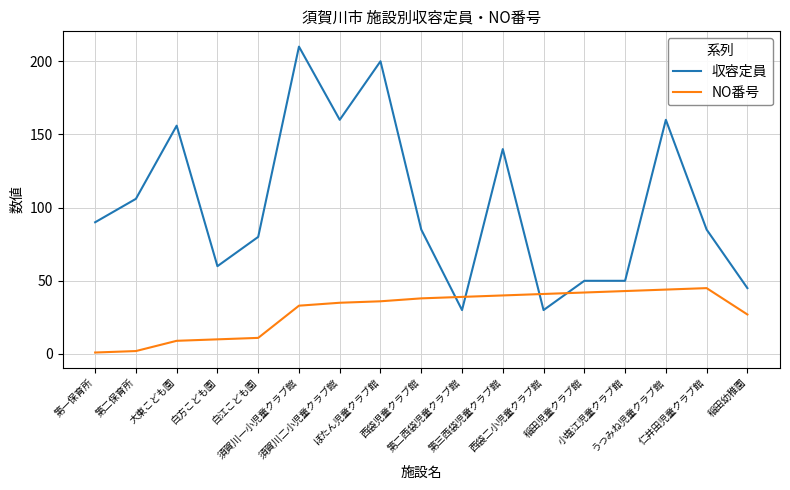

At how many categories does at least one series exceed 165?

2